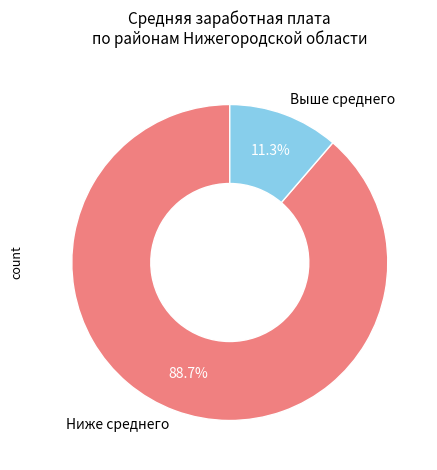

Rank the categories by value from lowest to highest.

Выше среднего, Ниже среднего